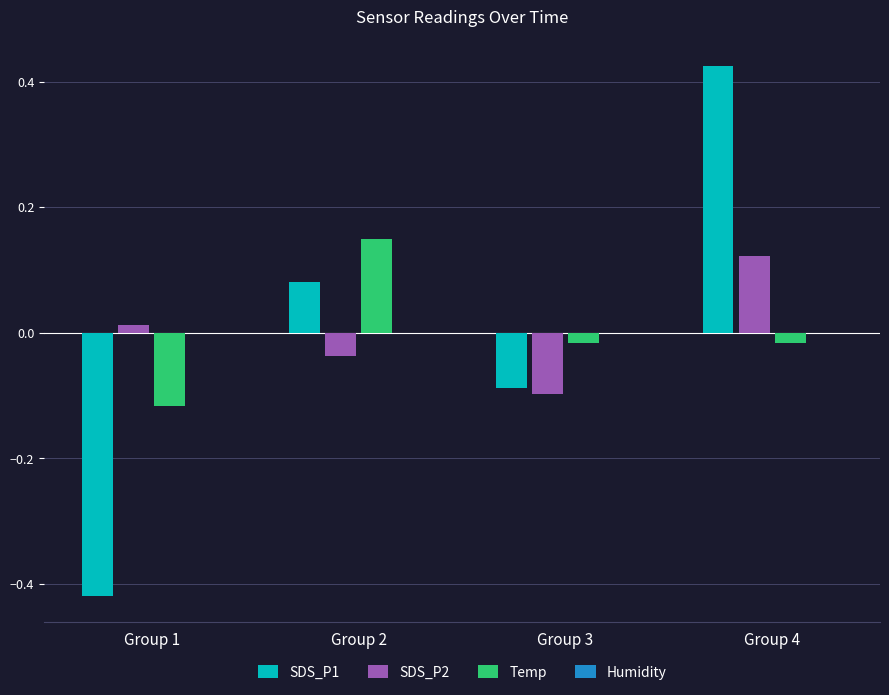

Are the bars horizontal?

No